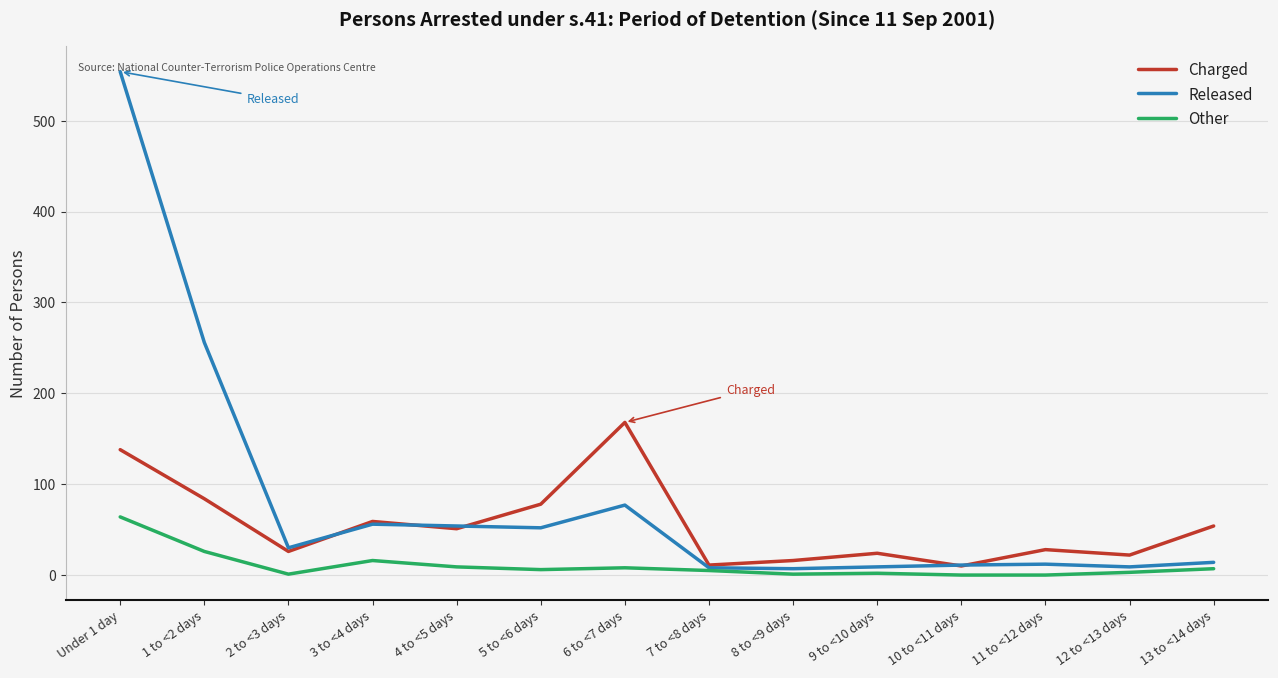

Where is Released nearest to the value 280?

1 to <2 days